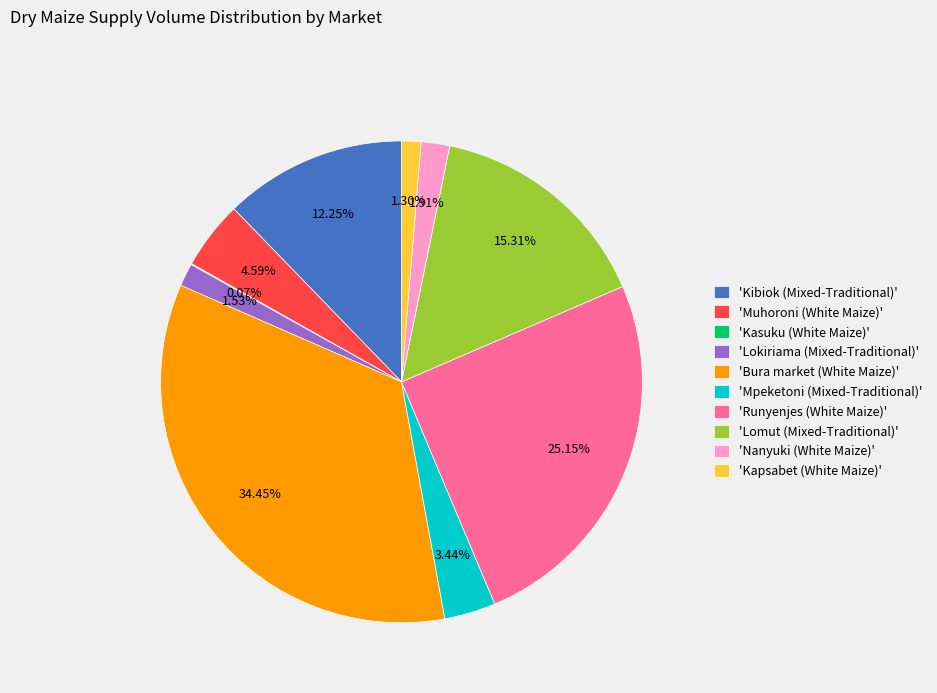

Between 'Kibiok (Mixed-Traditional)' and 'Lokiriama (Mixed-Traditional)', which is larger?

'Kibiok (Mixed-Traditional)'